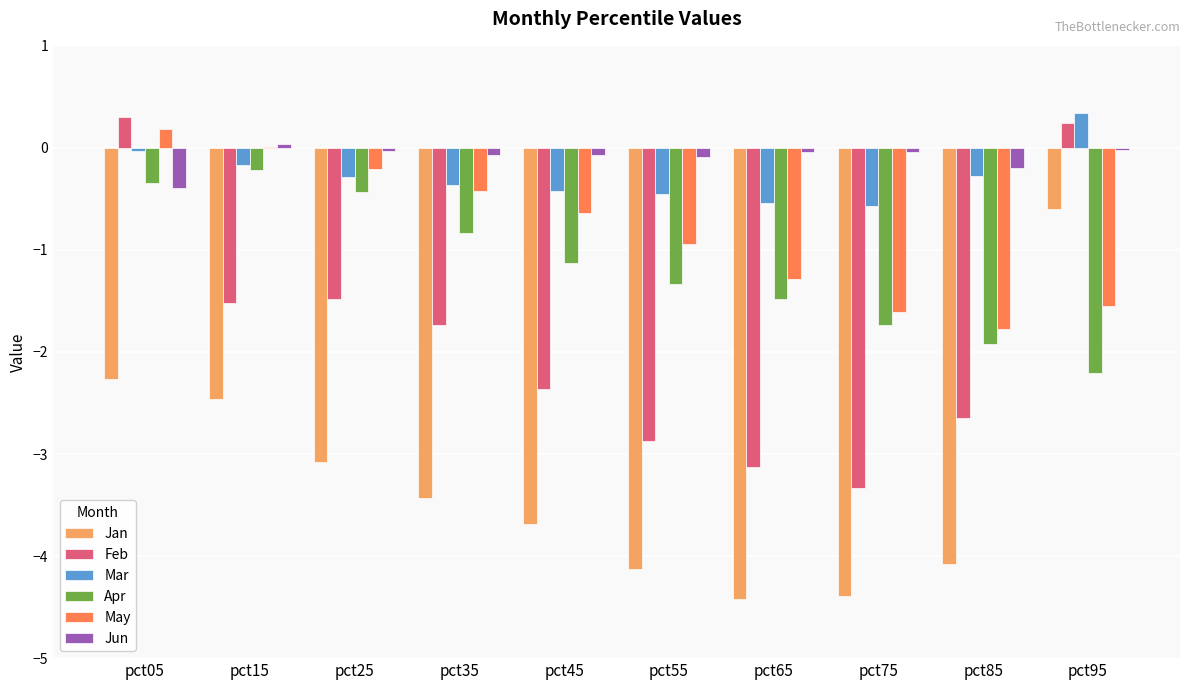

Where does the Feb series first go above -1?

pct05